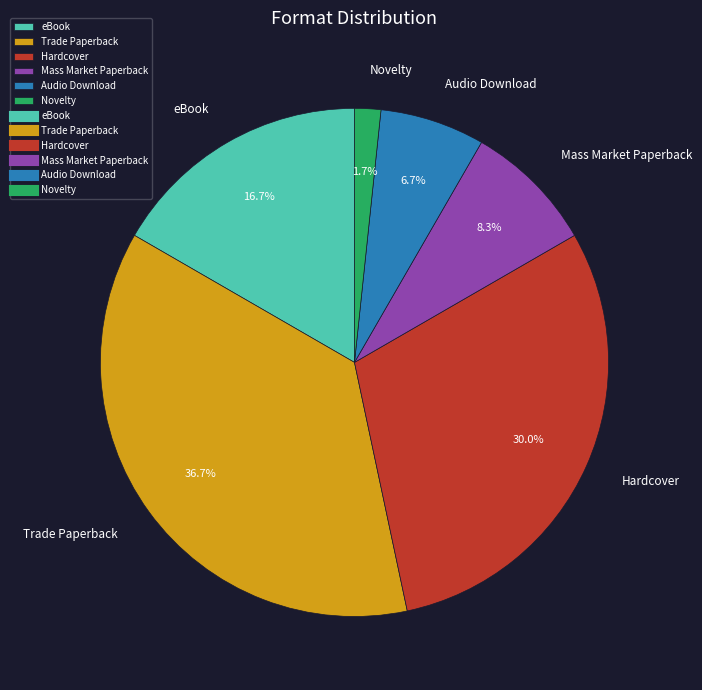

What percentage is the Novelty slice, to the nearest percent?

2%